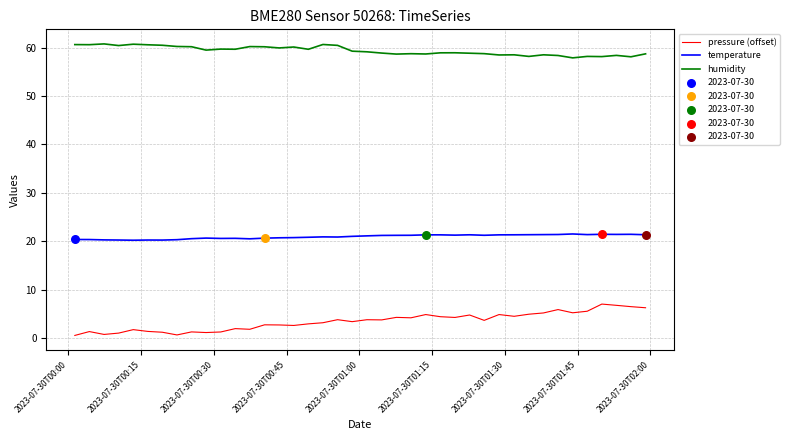

Which series has the largest total across all categories?

humidity